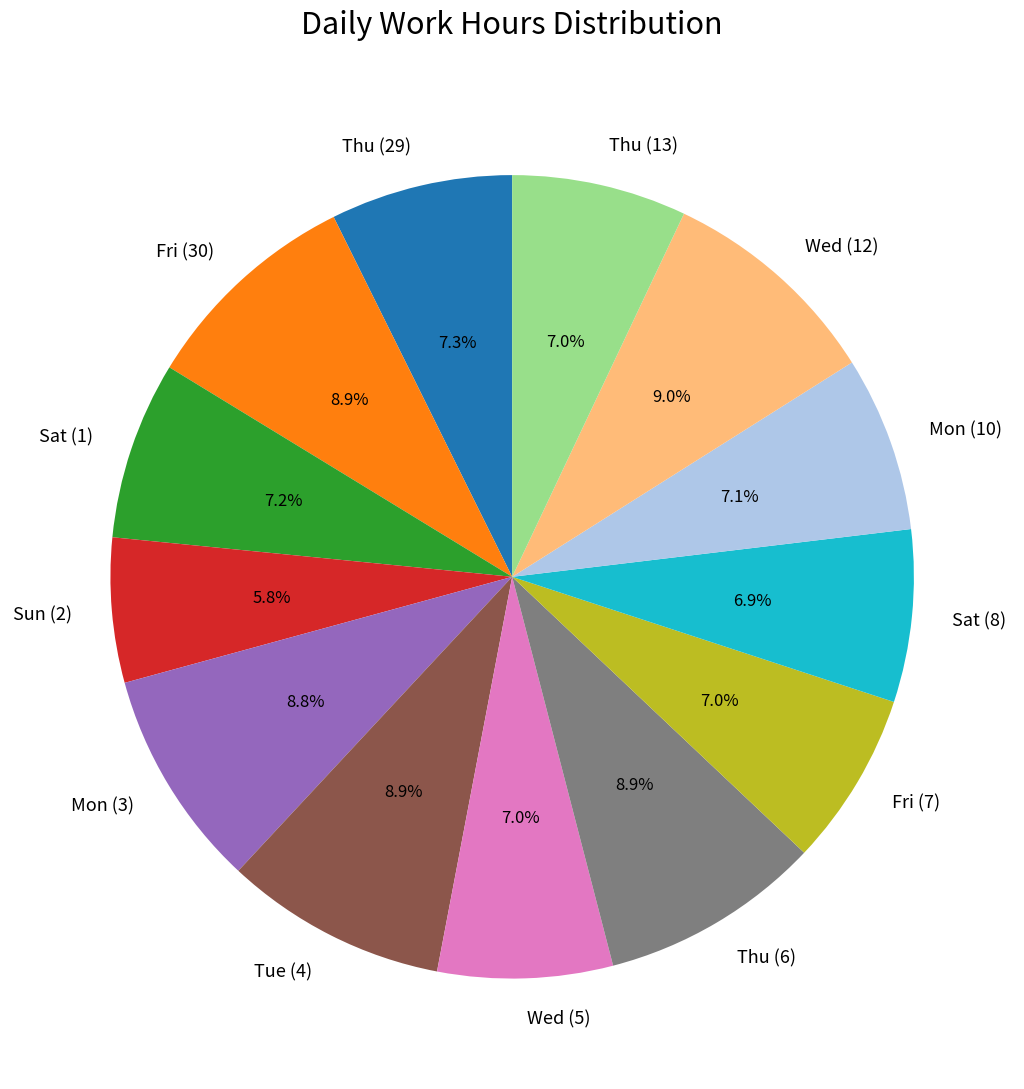

What portion of the pie excludes Fri (30)?

91.1%